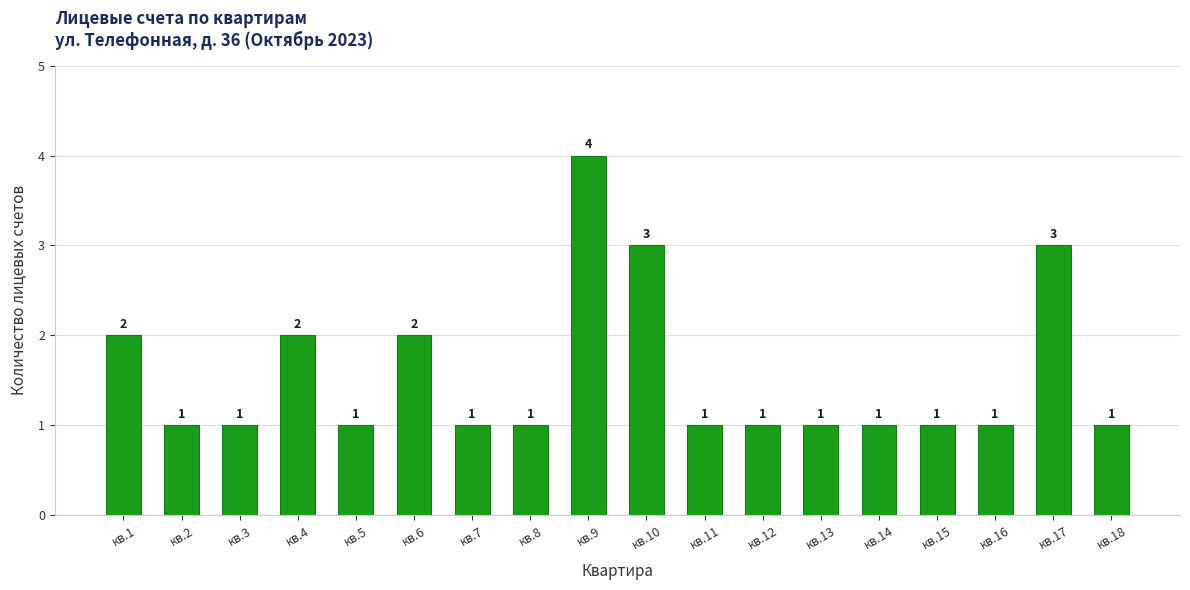

What is the difference between the maximum and second lowest values?

3